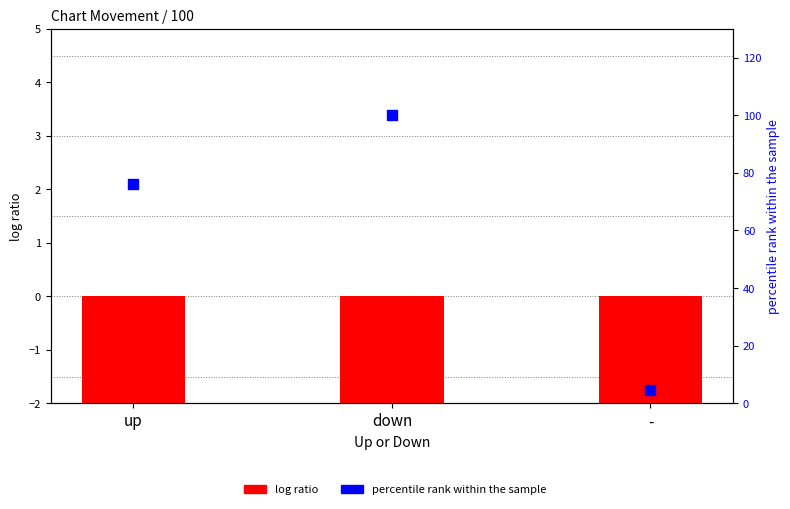

At how many categories does at least one series exceed 20?

2